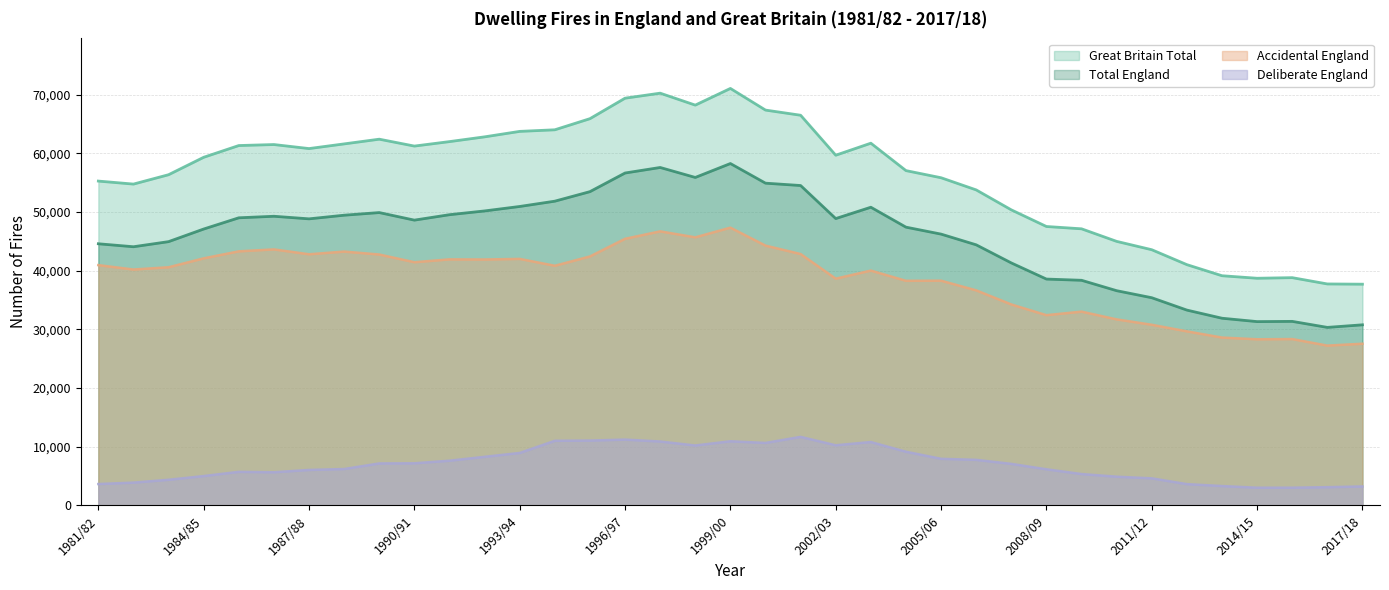

How many data points in Deliberate England are above 7078?

18